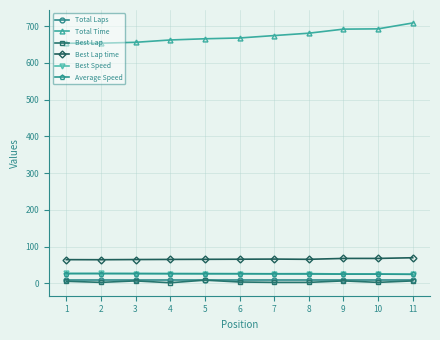

Is the value of Best Lap at 9 greater than the value of Best Lap time at 3?

No